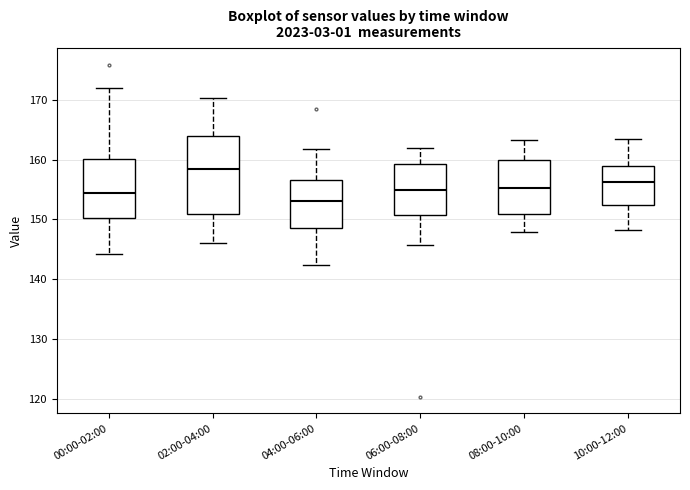

Reading left to right, transcribe this box plot: for each box, give where its median line is, the range the box spans, and where its two whiskers end, as read against the y-axis. The values are not printed on the chart, so give them approximately, as read against the axis.

00:00-02:00: median 154, box 150 to 160, whiskers 144 to 172
02:00-04:00: median 158, box 151 to 164, whiskers 146 to 170
04:00-06:00: median 153, box 149 to 157, whiskers 142 to 162
06:00-08:00: median 155, box 151 to 159, whiskers 146 to 162
08:00-10:00: median 155, box 151 to 160, whiskers 148 to 163
10:00-12:00: median 156, box 152 to 159, whiskers 148 to 163